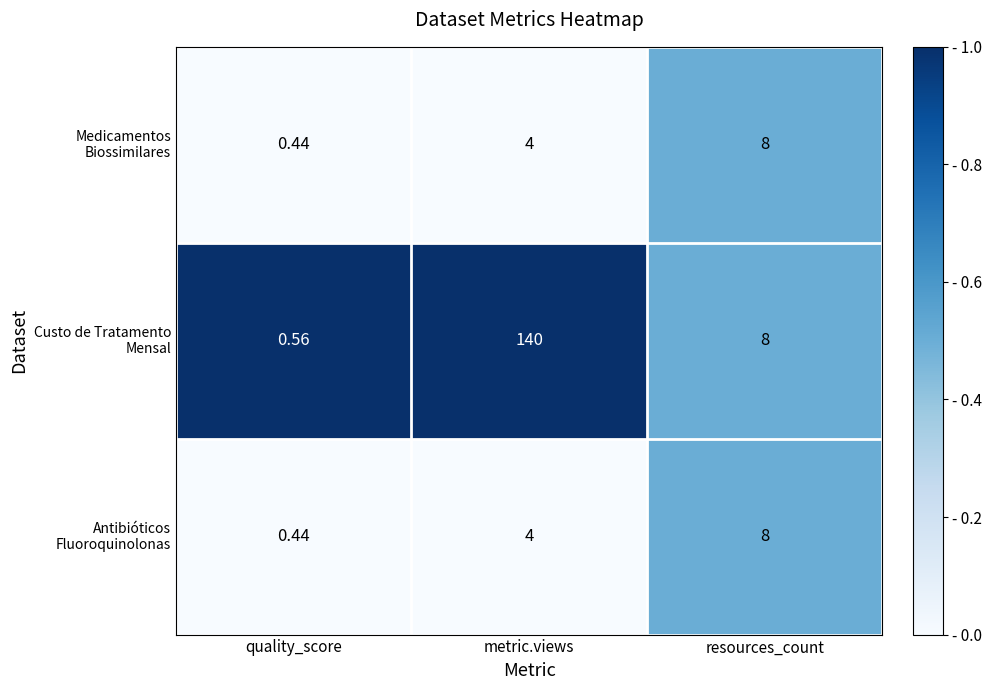

Which label corresponds to the largest value in the chart?

metric.views